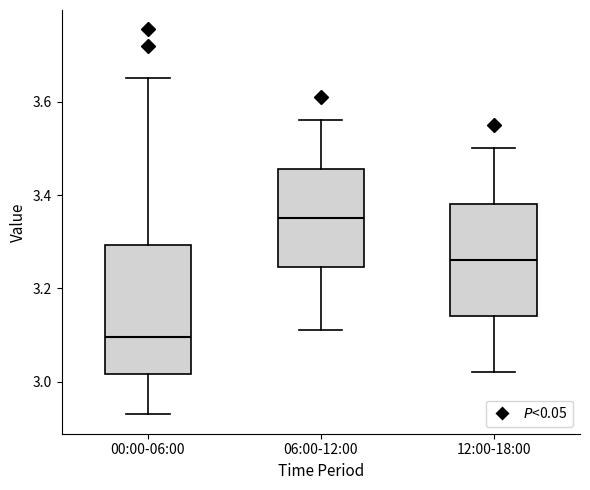

Which box has the lowest median line?

00:00-06:00